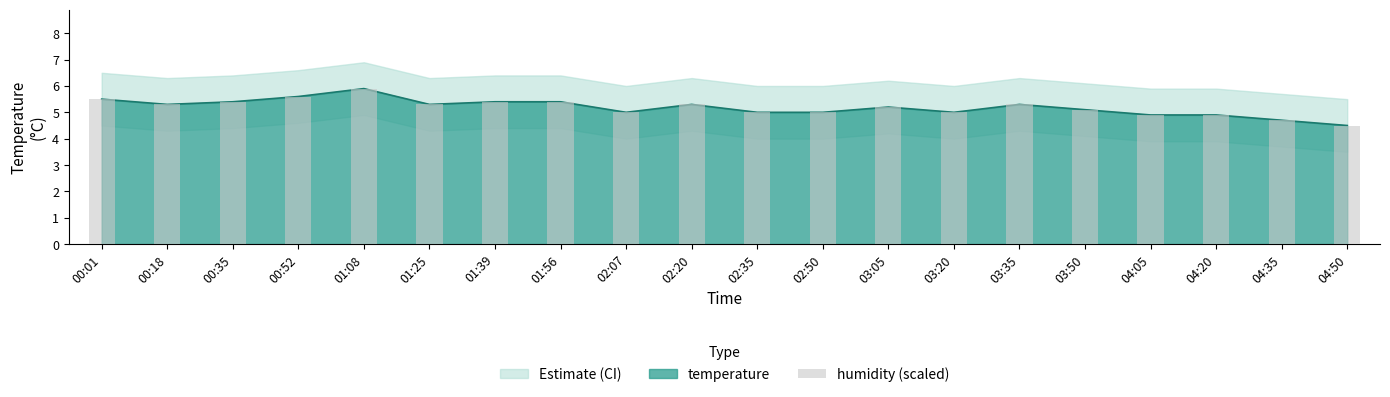

What is the greatest value displayed?

5.9